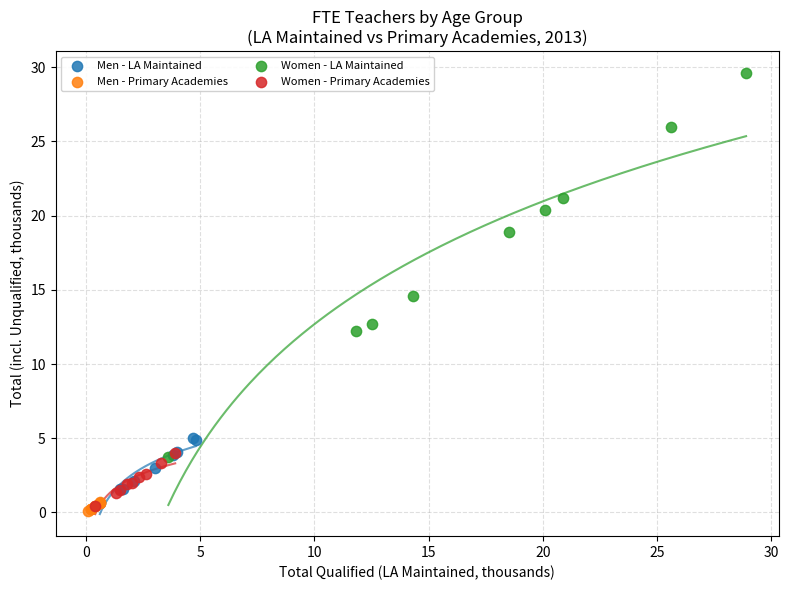

Which series reaches the maximum Y coordinate?

Women - LA Maintained